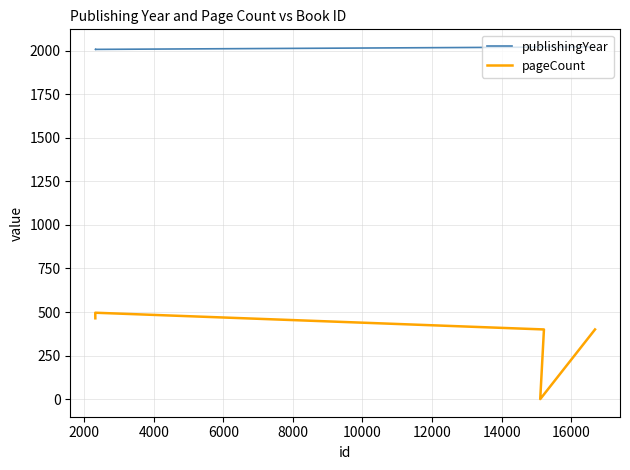

Count the number of data series in this chart.

2